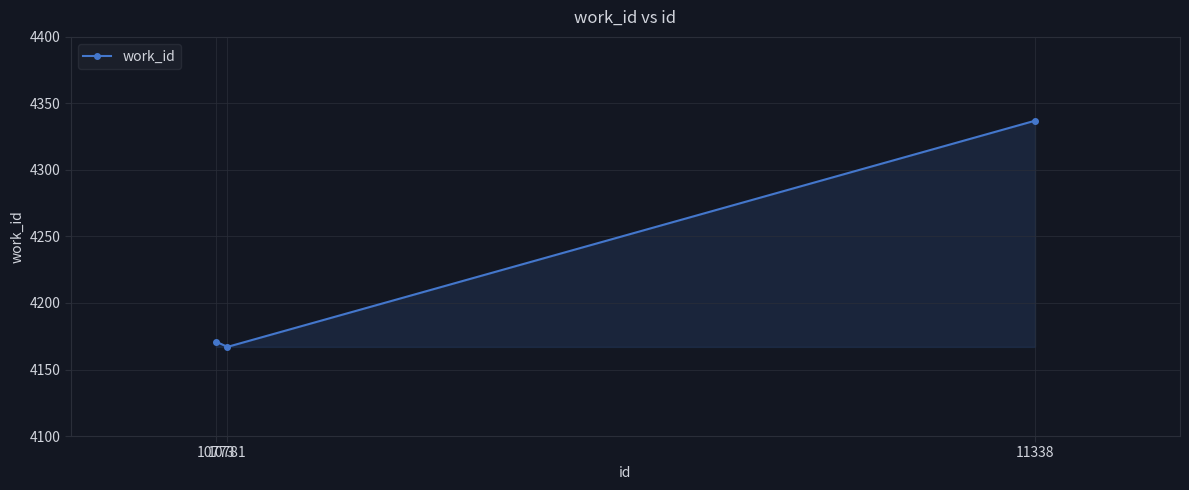

What is the minimum value shown in the chart?

4167